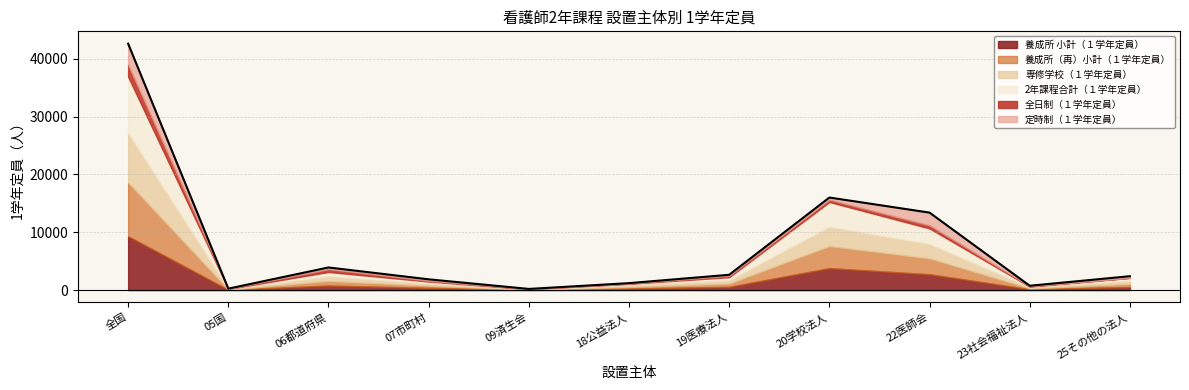

How many values are below 2400?

5